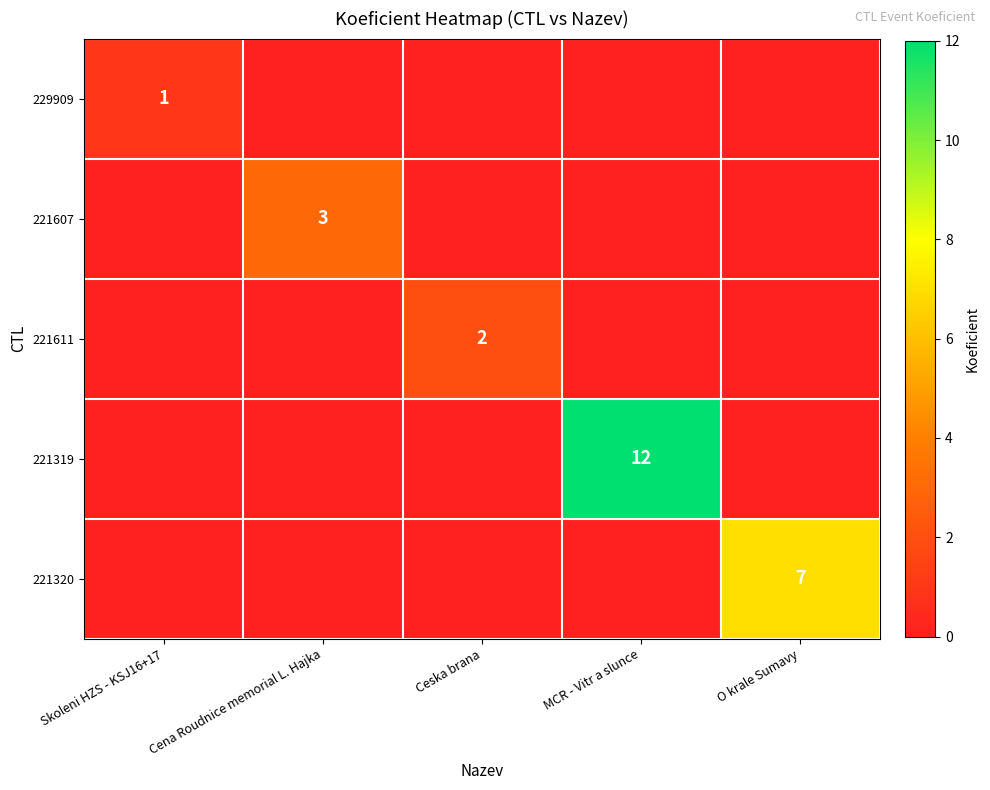

At how many categories does at least one series exceed 9?

1